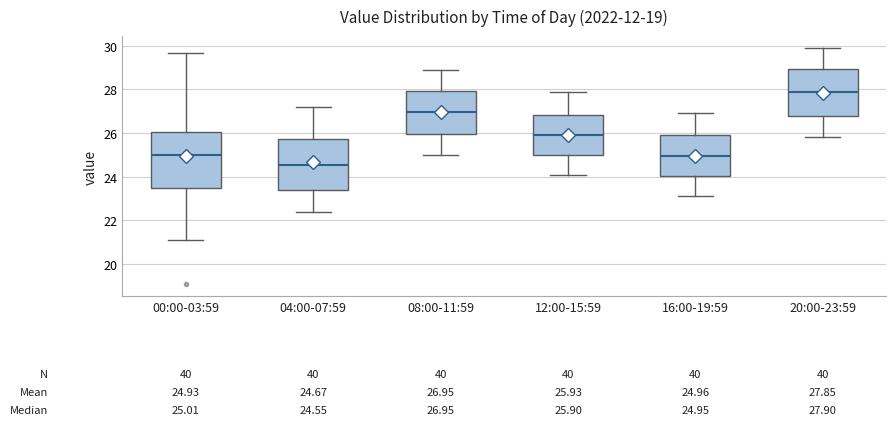

Which box has the highest median line?

20:00-23:59